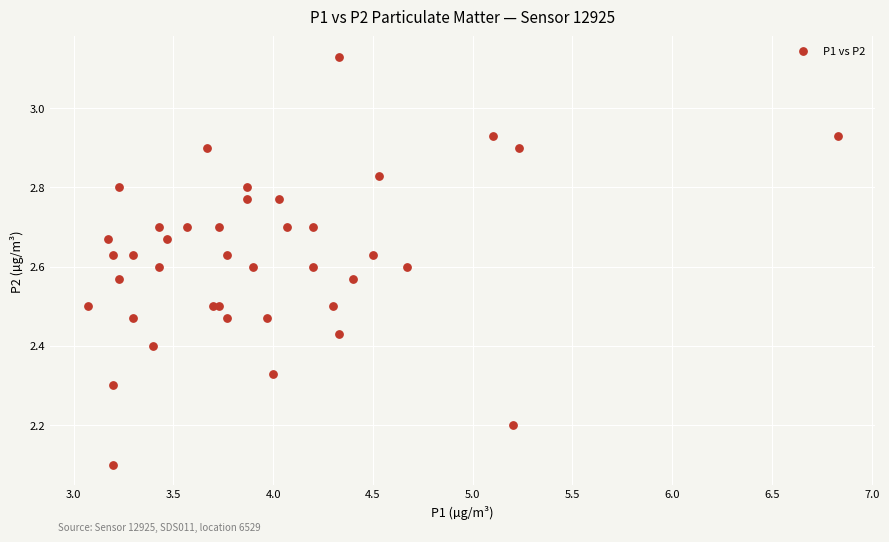

What Y value in the scatter plot is closest to 2?

2.1